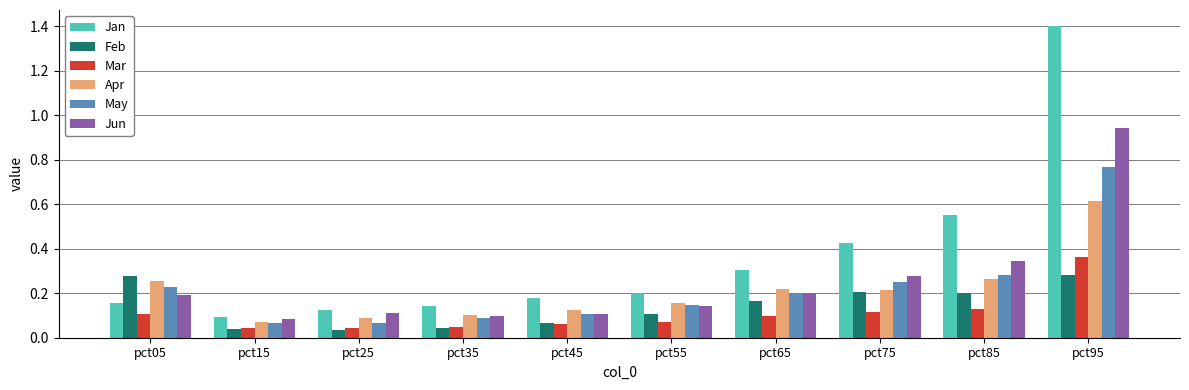

Are the bars horizontal?

No